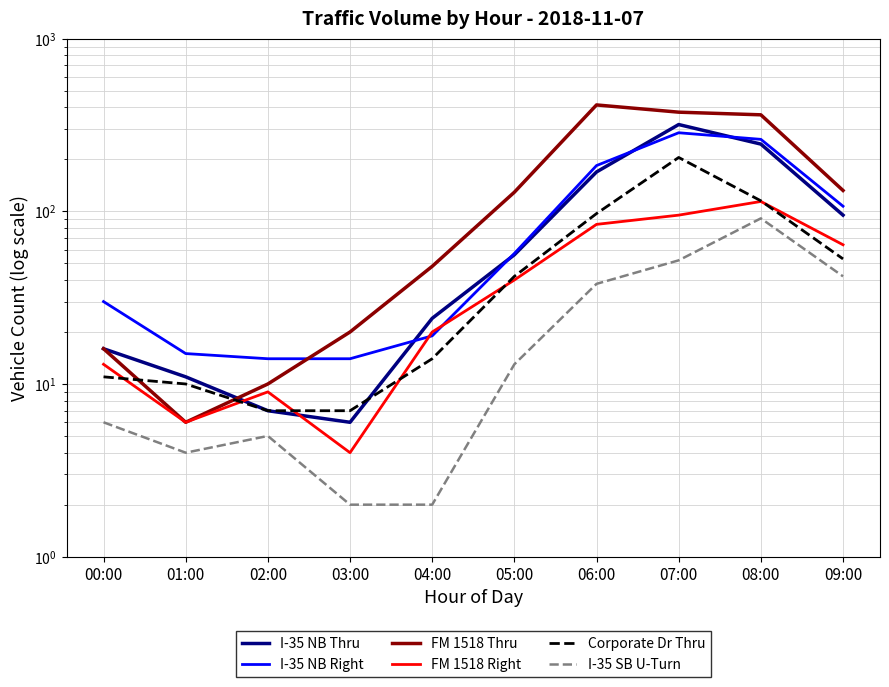

What is the label of the 5th point from the left?

04:00